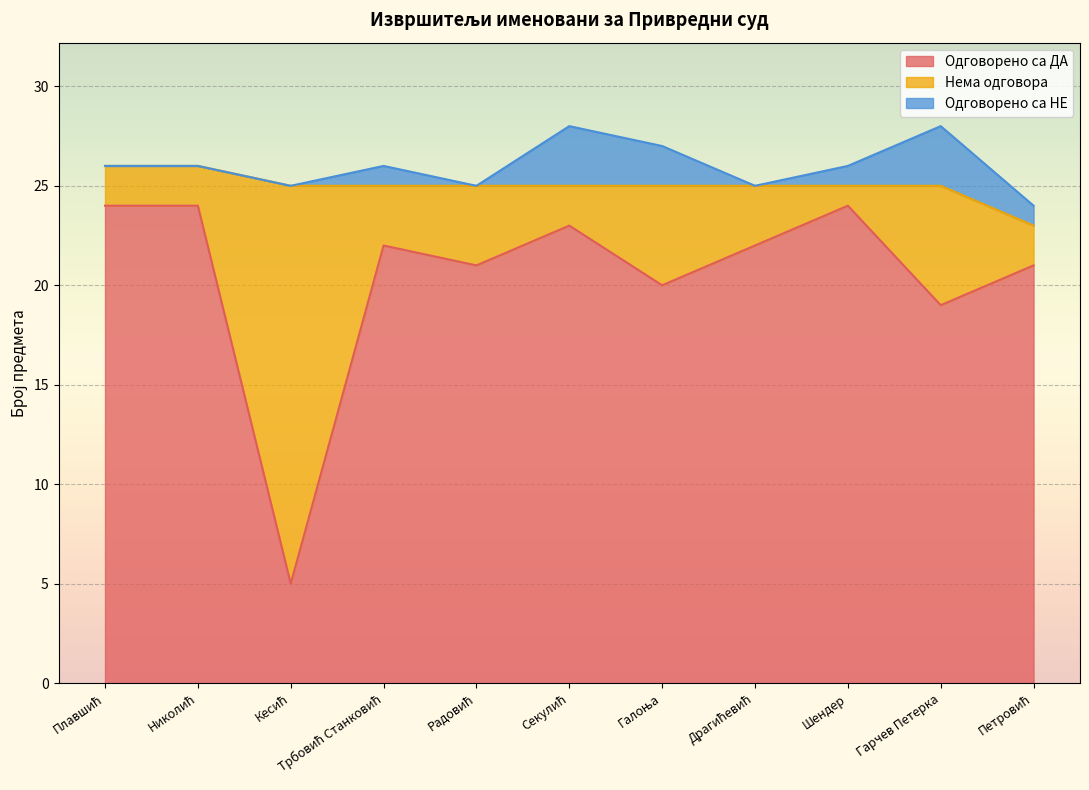

How many lines are shown in the chart?

3